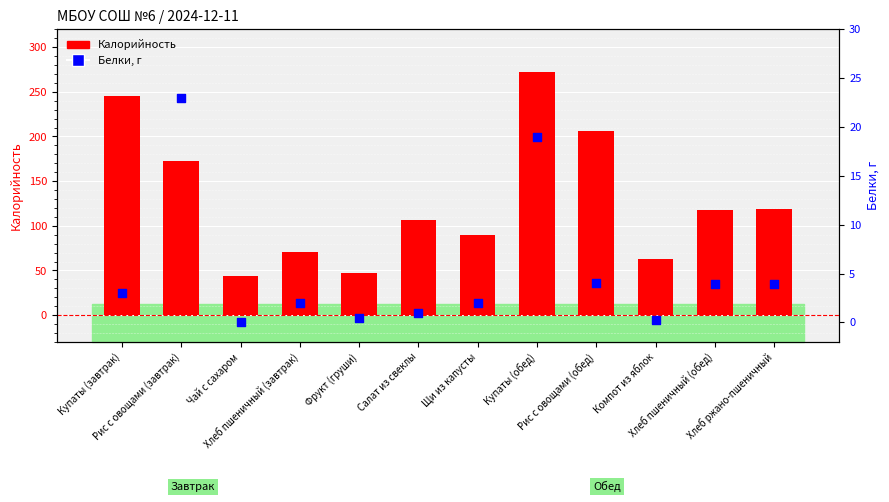

Which series reaches the minimum Y coordinate?

Белки